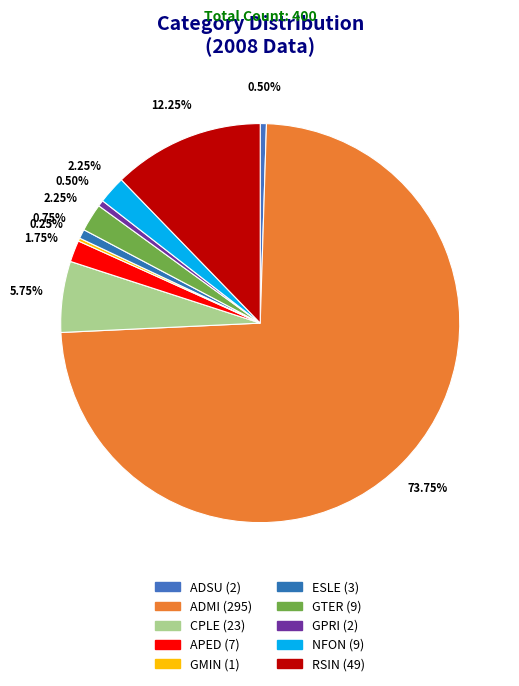

What is the majority slice?

ADMI